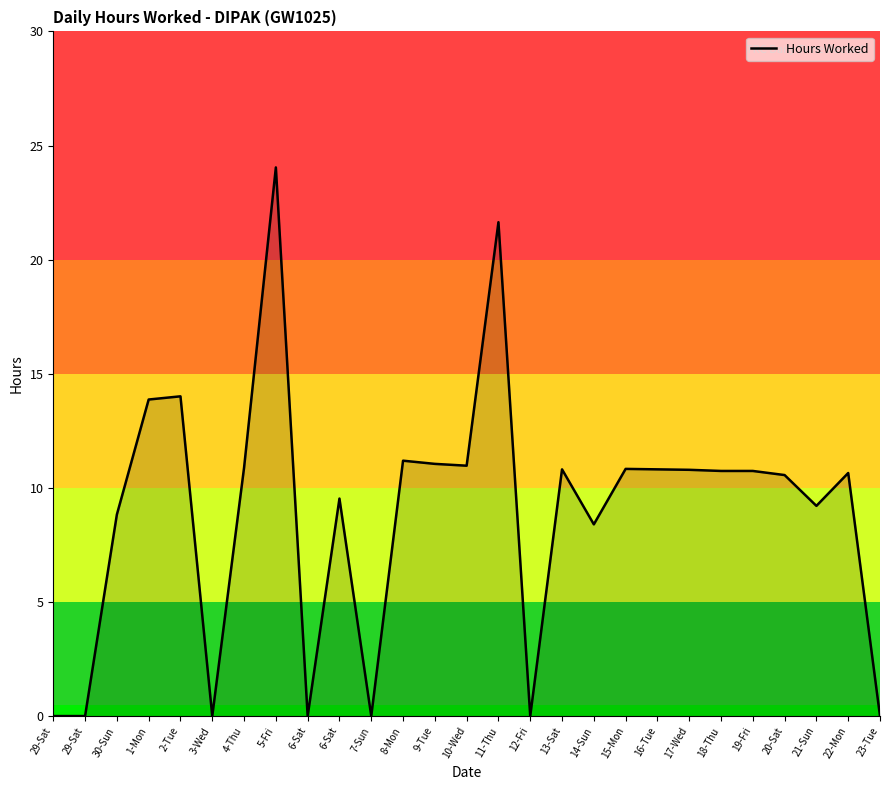

How many lines are shown in the chart?

1